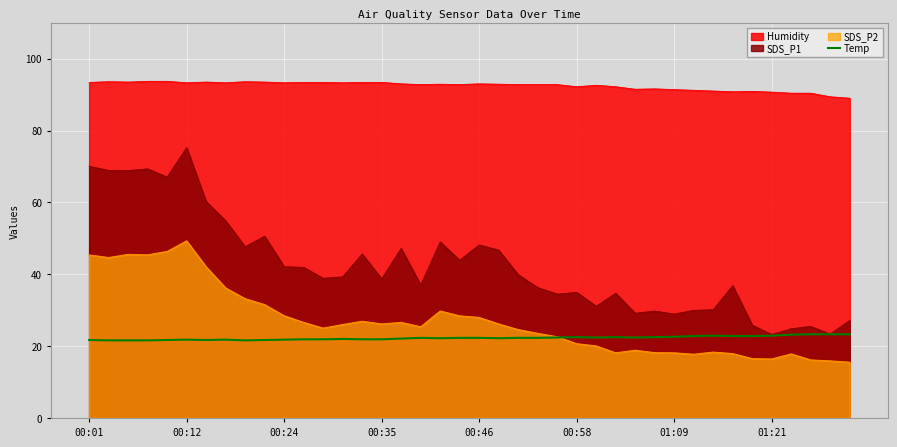

What is the maximum value shown in the chart?

93.7